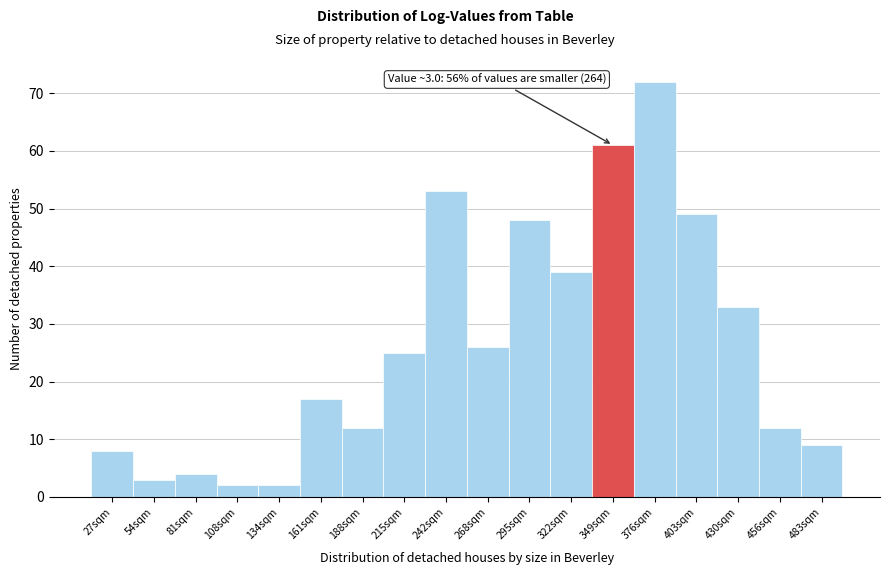

Reading right to left, extract all data points from this chart.

483sqm=9	456sqm=12	430sqm=33	403sqm=49	376sqm=72	349sqm=61	322sqm=39	295sqm=48	268sqm=26	242sqm=53	215sqm=25	188sqm=12	161sqm=17	134sqm=2	108sqm=2	81sqm=4	54sqm=3	27sqm=8